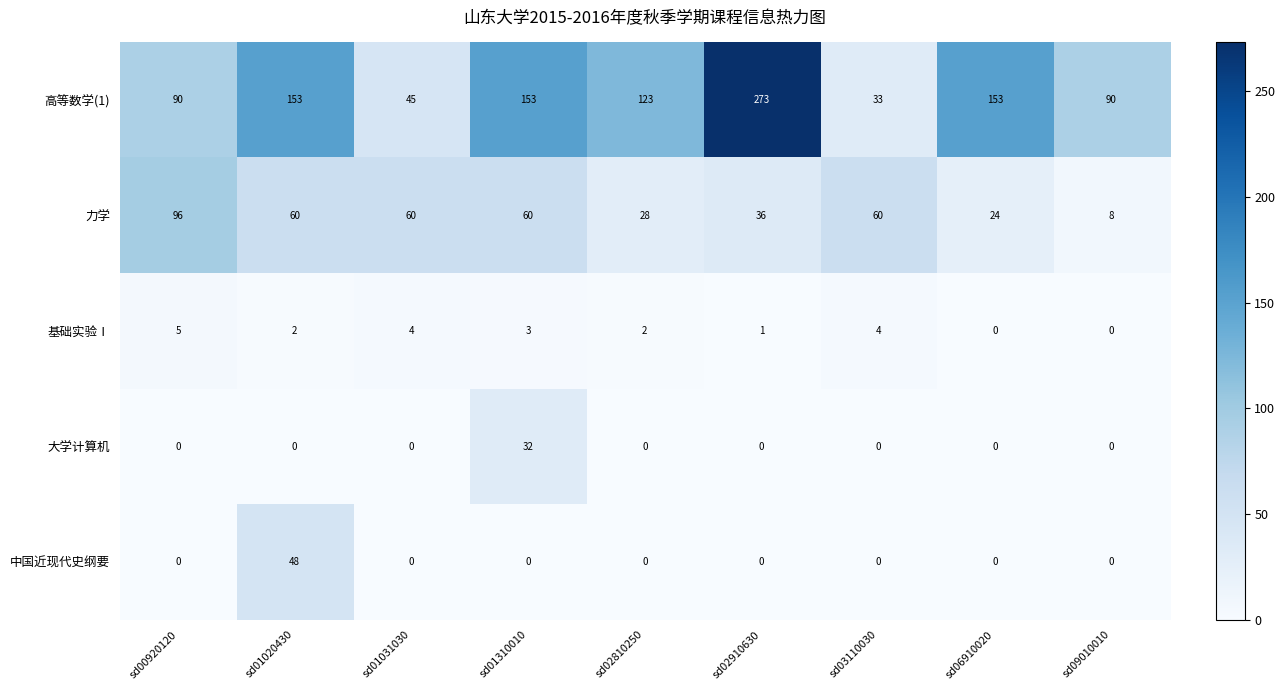

At sd01020430, list the series in order from smallest to largest.

大学计算机, 基础实验Ⅰ, 中国近现代史纲要, 力学, 高等数学(1)